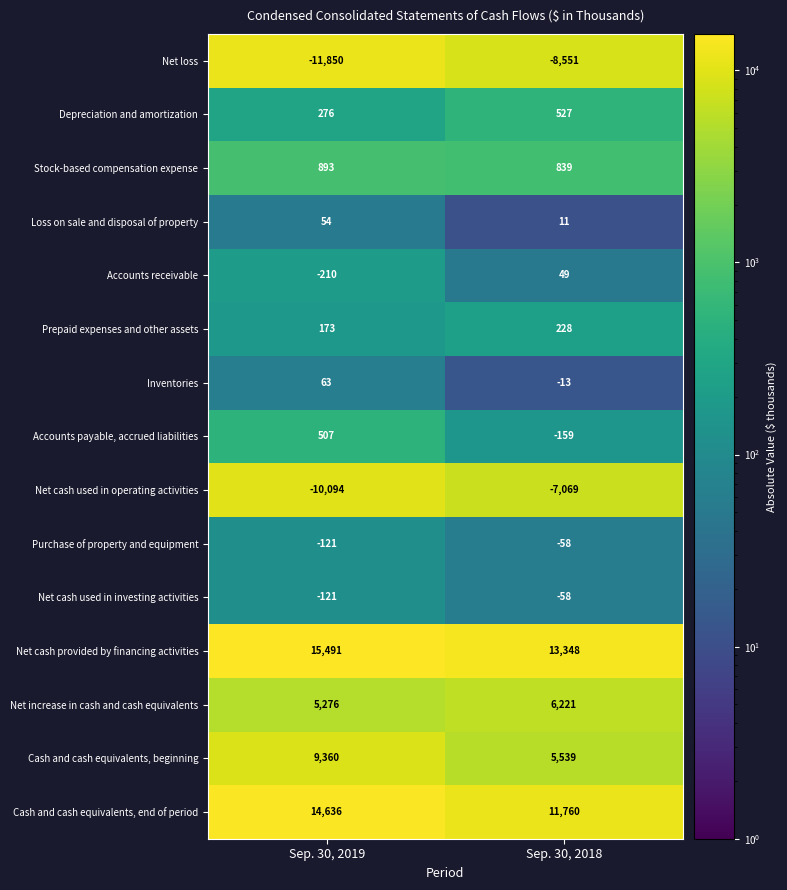

Which category has the lowest value across all series?

Sep. 30, 2019